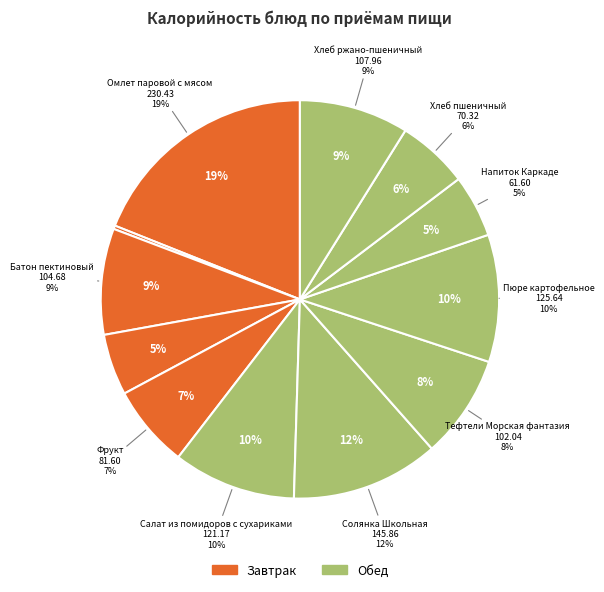

What is the ratio of the value at Чай с сахаром и лимоном to the value at Салат из помидоров с сухариками?

0.5